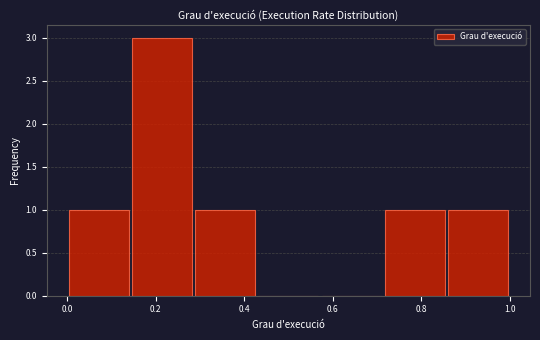

Reading left to right, list every bar in this chart as the range it spans on the x-axis followed by its height. Neither the bar edges nor the heights are printed on the chart, so give them approximately, as read against the axes.

0.00 to 0.14: 1
0.14 to 0.28: 3
0.28 to 0.42: 1
0.42 to 0.58: 0
0.58 to 0.72: 0
0.72 to 0.86: 1
0.86 to 1.00: 1